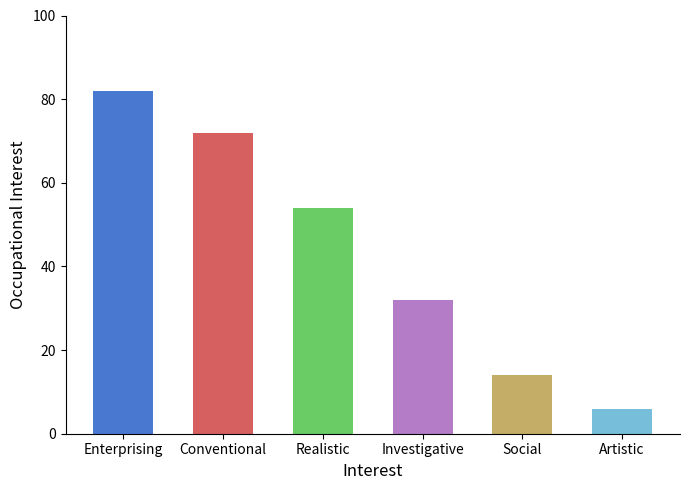

Which has a higher value, Investigative or Conventional?

Conventional